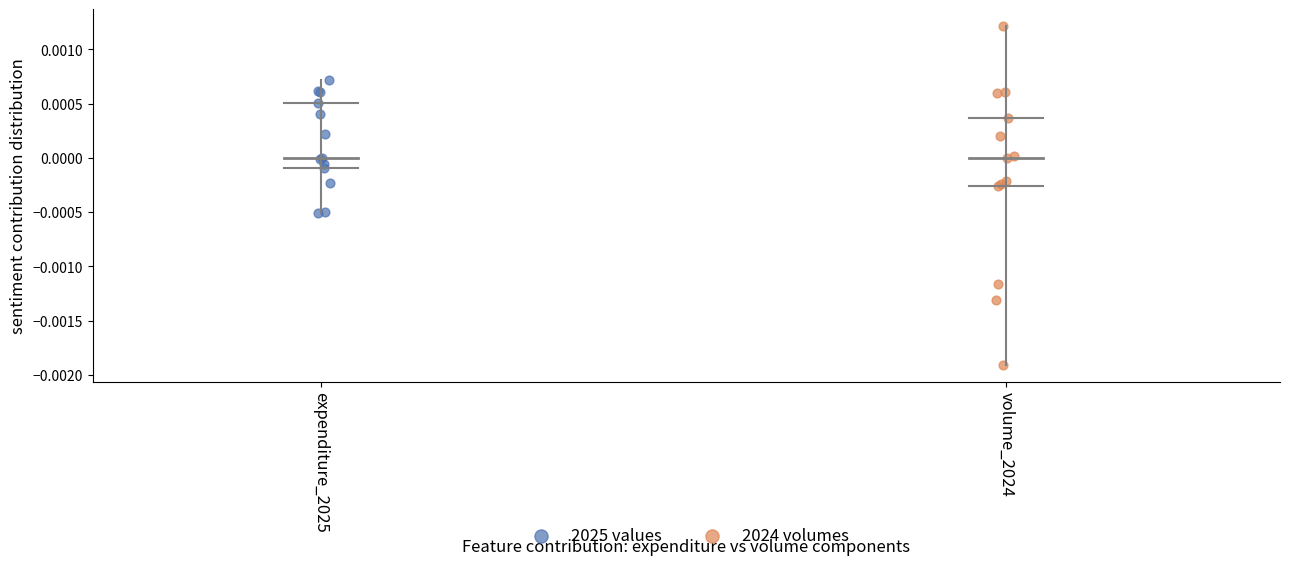

Which series reaches the minimum Y coordinate?

2024 volumes